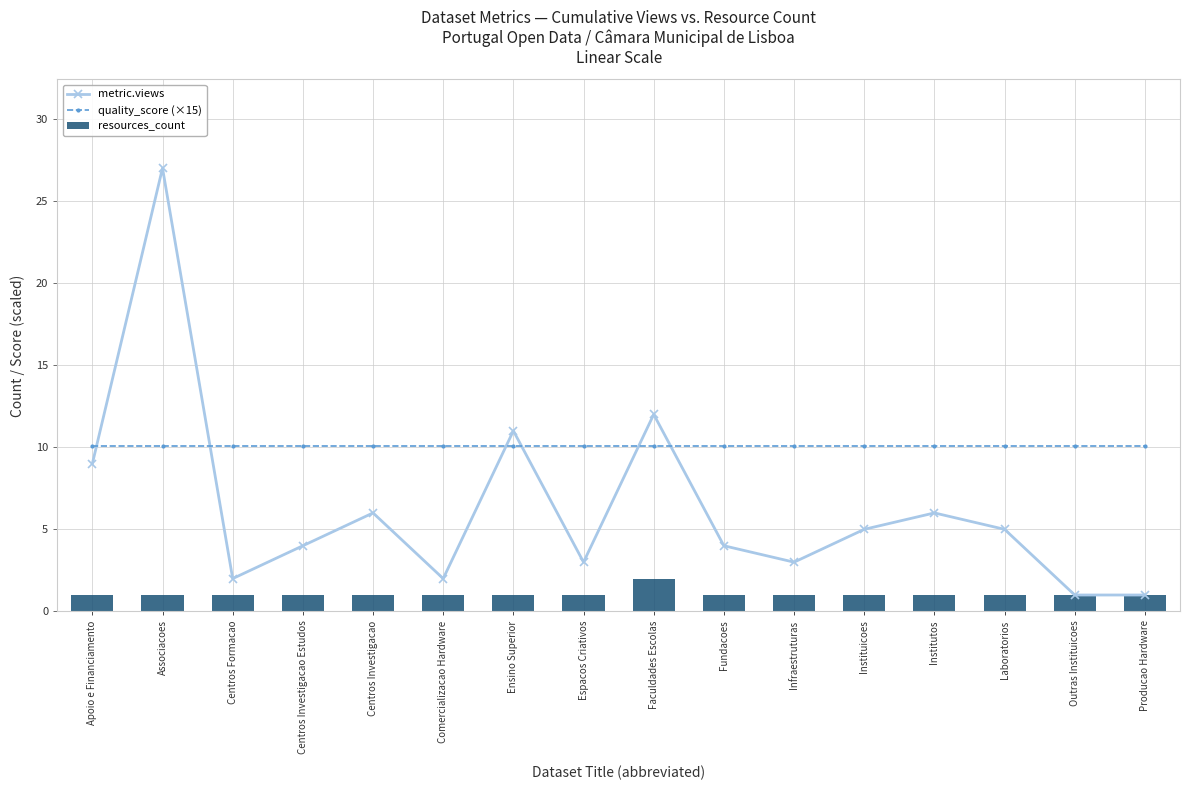

At which category is the sum across all series the highest?

Associacoes